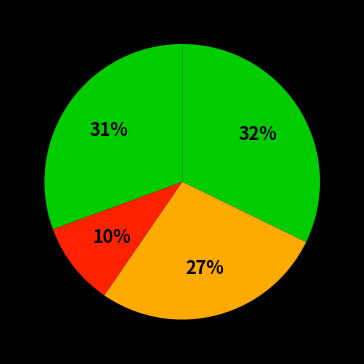

How many slices are in this pie chart?

4